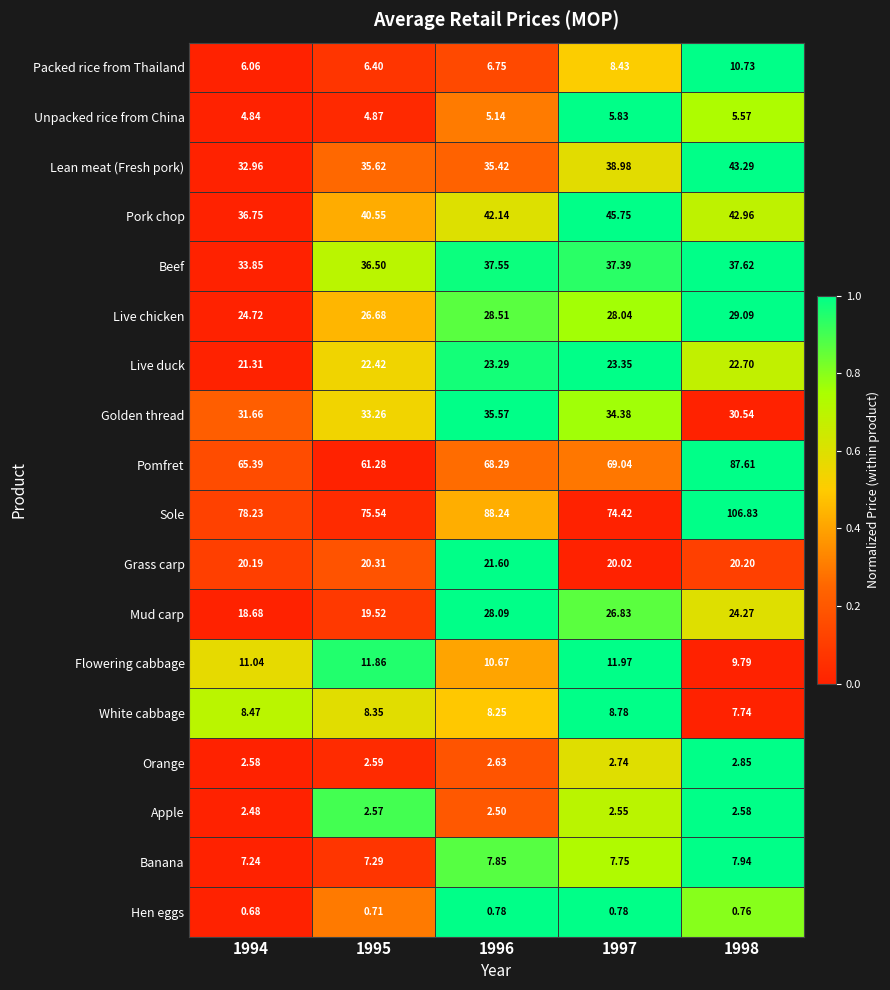

Rank the series by their maximum value, from highest to lowest.

Sole, Pomfret, Pork chop, Lean meat (Fresh pork), Beef, Golden thread, Live chicken, Mud carp, Live duck, Grass carp, Flowering cabbage, Packed rice from Thailand, White cabbage, Banana, Unpacked rice from China, Orange, Apple, Hen eggs